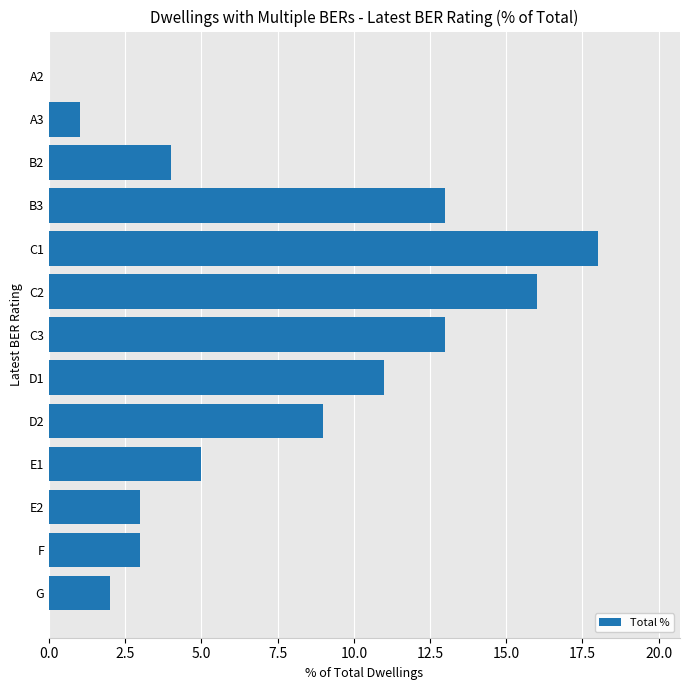

What is the sum of all values?

98